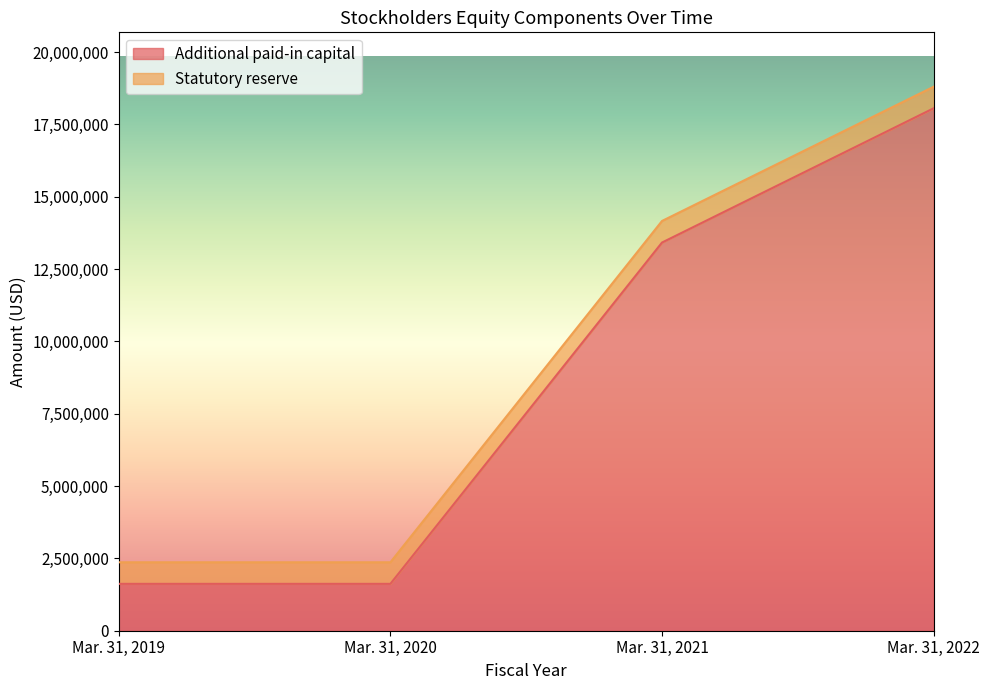

True or false: there are more than 1 points higher than both neighbors.

False